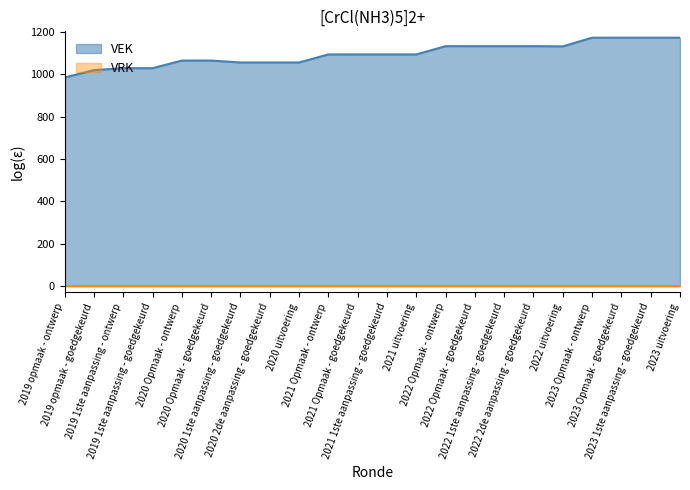

Reading left to right, list all the values displayed in this chart.

2019 opmaak - ontwerp=985	2019 opmaak - goedgekeurd=1020	2019 1ste aanpassing - ontwerp=1029	2019 1ste aanpassing - goedgekeurd=1029	2020 Opmaak - ontwerp=1065	2020 Opmaak - goedgekeurd=1065	2020 1ste aanpassing - goedgekeurd=1056	2020 2de aanpassing - goedgekeurd=1056	2020 uitvoering=1056	2021 Opmaak - ontwerp=1094	2021 Opmaak - goedgekeurd=1094	2021 1ste aanpassing - goedgekeurd=1094	2021 uitvoering=1094	2022 Opmaak - ontwerp=1133	2022 Opmaak - goedgekeurd=1133	2022 1ste aanpassing - goedgekeurd=1133	2022 2de aanpassing - goedgekeurd=1133	2022 uitvoering=1132	2023 Opmaak - ontwerp=1173	2023 Opmaak - goedgekeurd=1173	2023 1ste aanpassing - goedgekeurd=1173	2023 uitvoering=1173